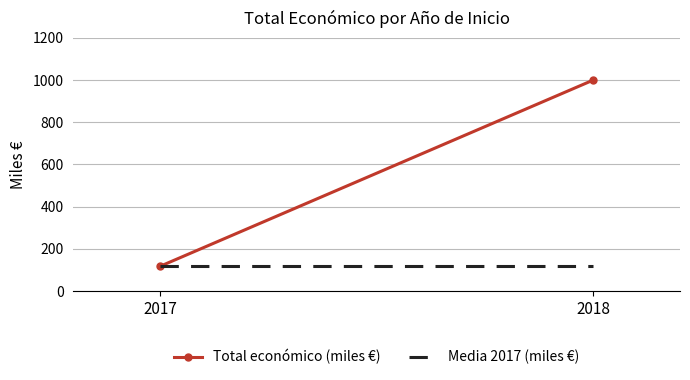

What is the value of the Total económico (miles €) point at the 1st from the left?

117.0